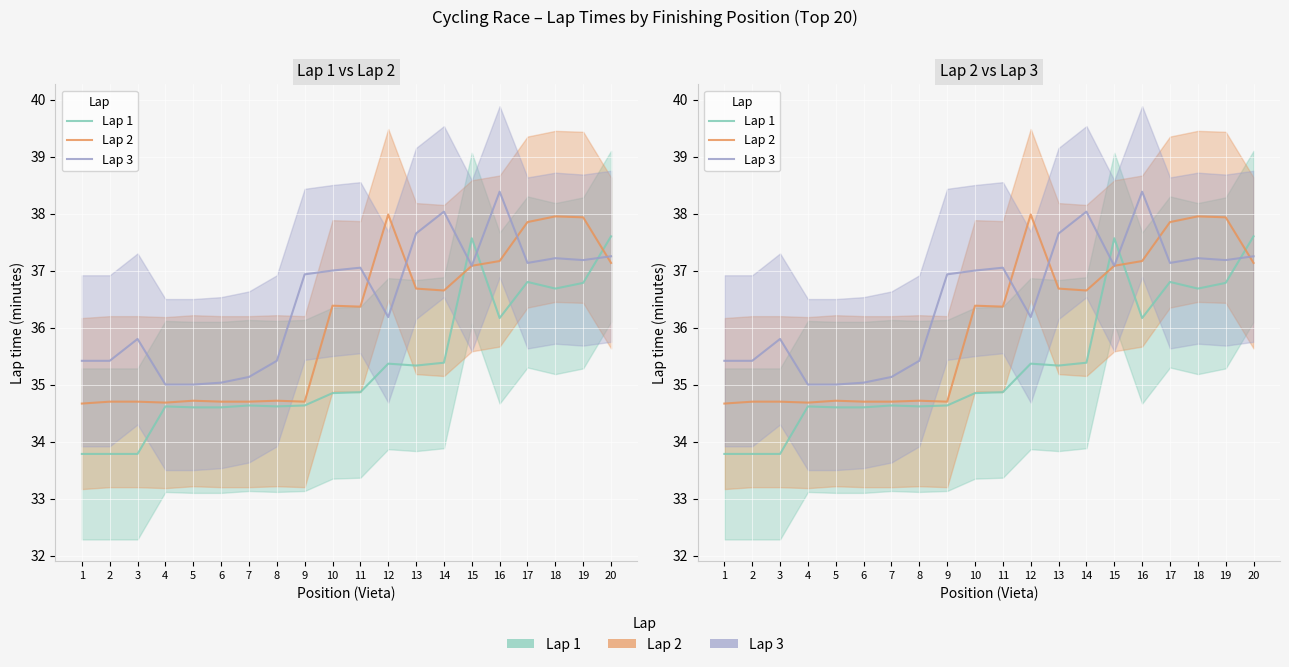

Reading left to right, extract all data points from this chart.

Lap 1: 1=33.8	2=33.8	3=33.8	4=34.6	5=34.6	6=34.6	7=34.6	8=34.6	9=34.6	10=34.9	11=34.9	12=35.4	13=35.3	14=35.4	15=37.6	16=36.2	17=36.8	18=36.7	19=36.8	20=37.6
Lap 2: 1=34.7	2=34.7	3=34.7	4=34.7	5=34.7	6=34.7	7=34.7	8=34.7	9=34.7	10=36.4	11=36.4	12=38.0	13=36.7	14=36.6	15=37.1	16=37.2	17=37.9	18=38.0	19=37.9	20=37.1
Lap 3: 1=35.4	2=35.4	3=35.8	4=35.0	5=35.0	6=35.0	7=35.1	8=35.4	9=36.9	10=37.0	11=37.0	12=36.2	13=37.6	14=38.0	15=37.1	16=38.4	17=37.1	18=37.2	19=37.2	20=37.2